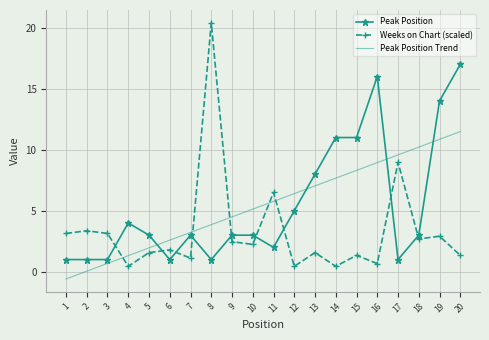

The value of Peak Position Trend at 7 is 3.2. True or false?

True